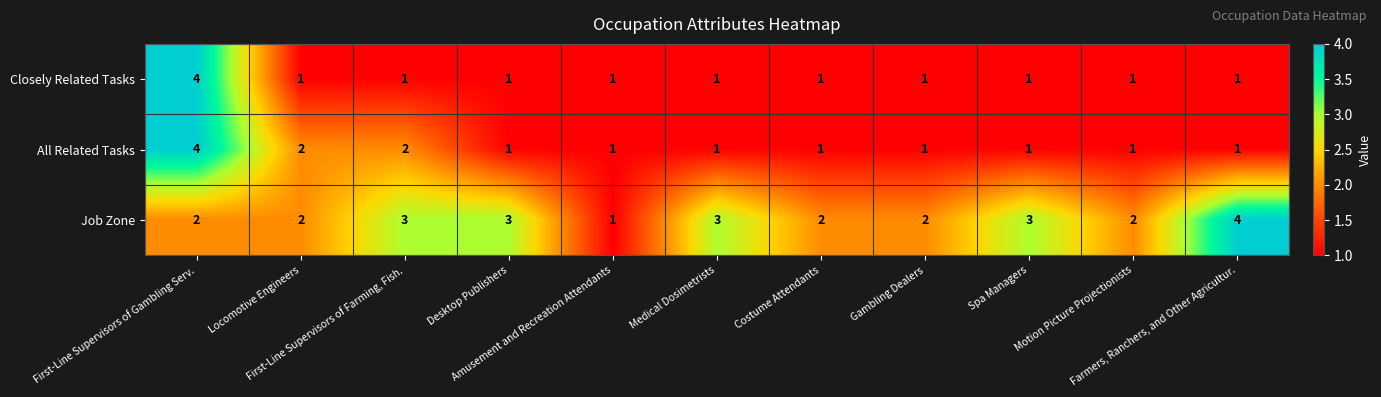

How many Closely Related Tasks values are between 1 and 2?

10